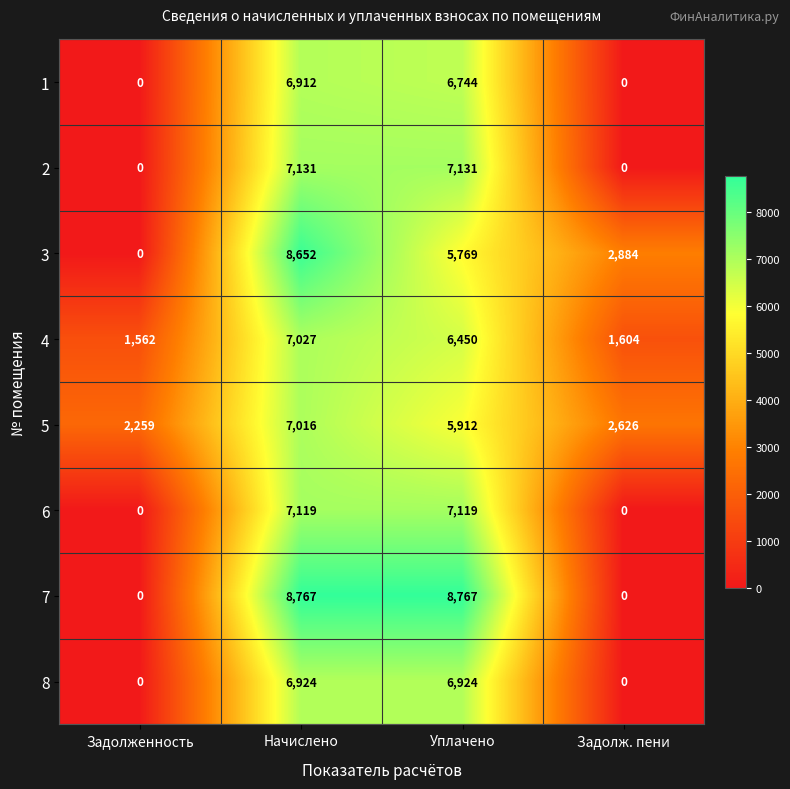

True or false: 6 has a value of 4134 at Начислено.

False